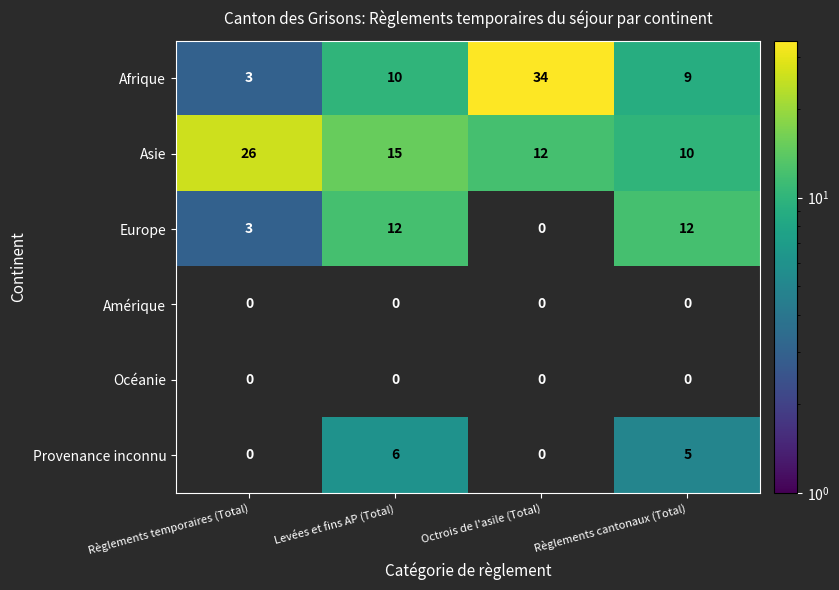

List the labels in order of Afrique value, smallest first.

Règlements temporaires (Total), Règlements cantonaux (Total), Levées et fins AP (Total), Octrois de l'asile (Total)